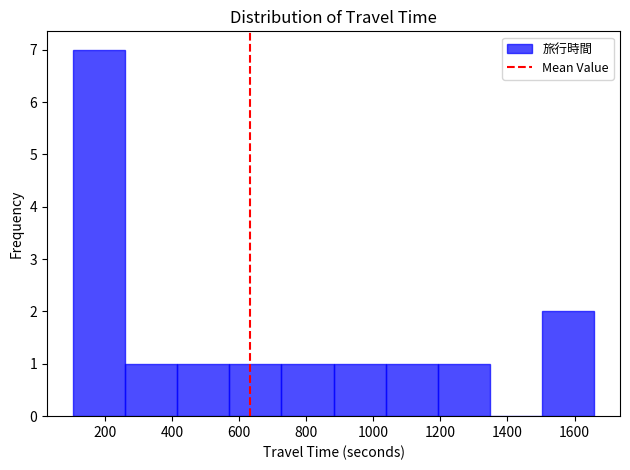

Reading left to right, list every bar in this chart as the range it spans on the x-axis followed by its height. Neither the bar edges nor the heights are printed on the chart, so give them approximately, as read against the axes.

100 to 260: 7
260 to 420: 1
420 to 580: 1
580 to 720: 1
720 to 880: 1
880 to 1040: 1
1040 to 1200: 1
1200 to 1340: 1
1340 to 1500: 0
1500 to 1660: 2